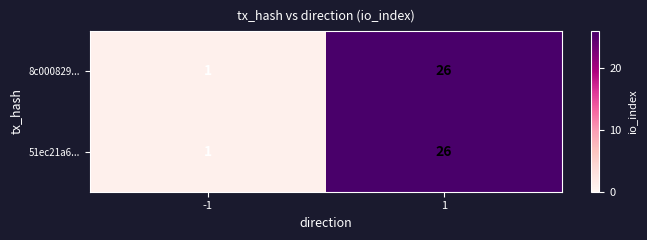

The value of 51ec21a6... at -1 is 0. True or false?

False